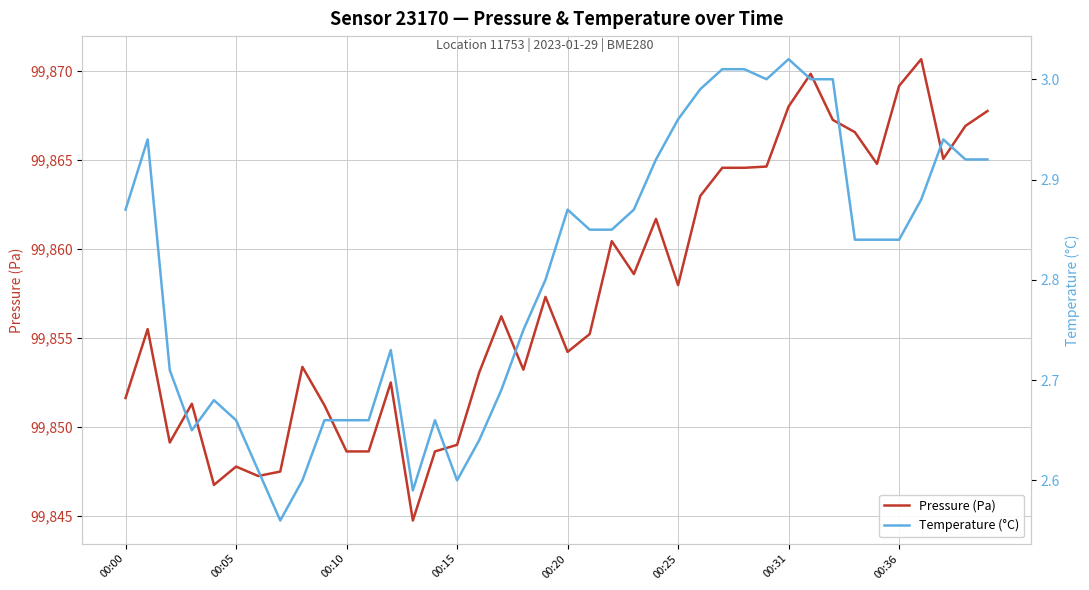

What is the lowest value of the Pressure (Pa) series?

99844.8